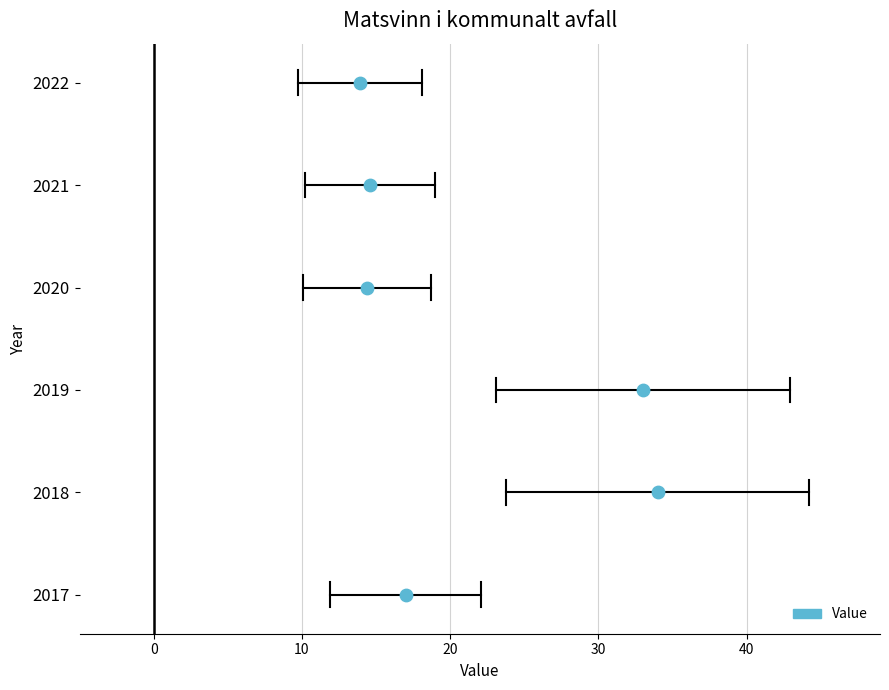

Approximately how many times larger is the value at 2022 compared to 2021?

1.0